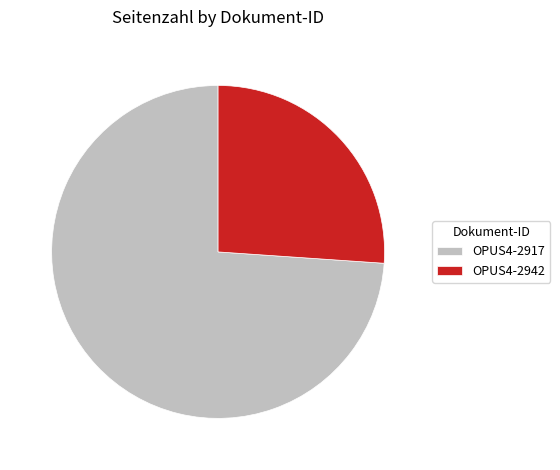

Count the number of slices in the pie.

2